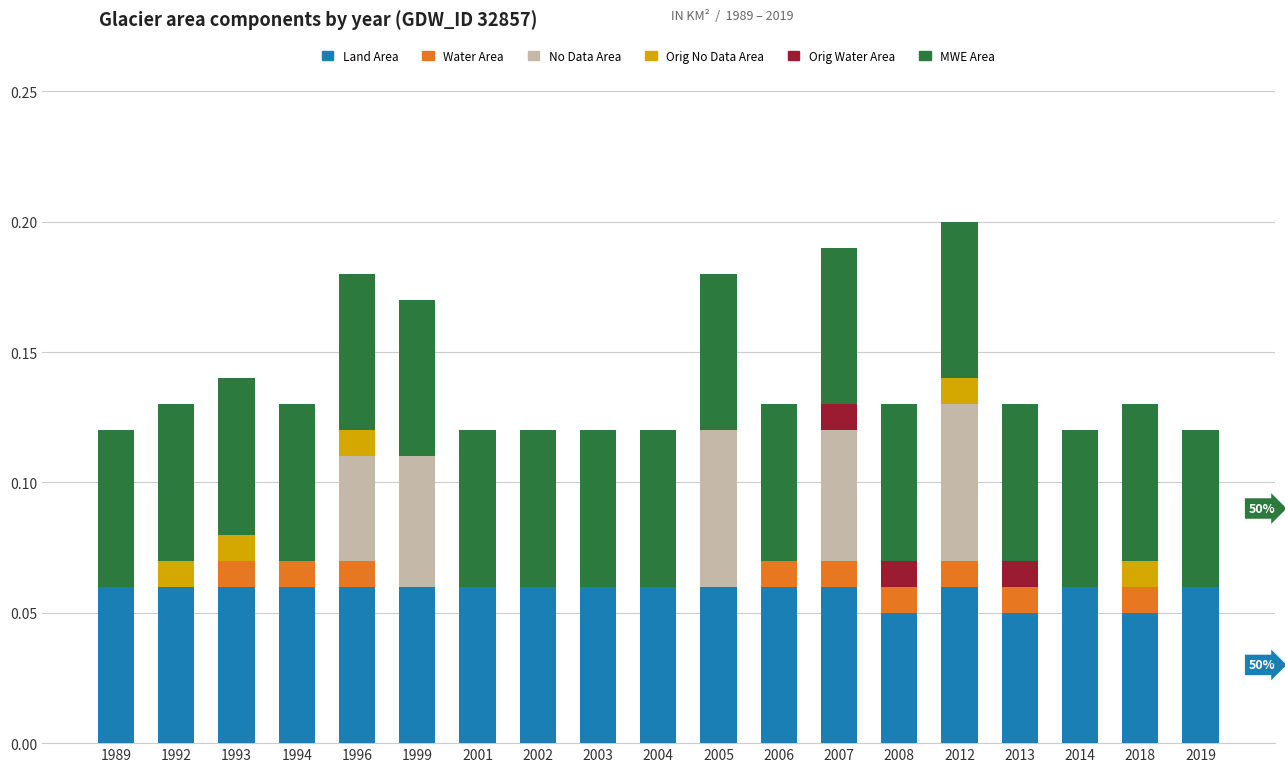

Count the number of data series in this chart.

6